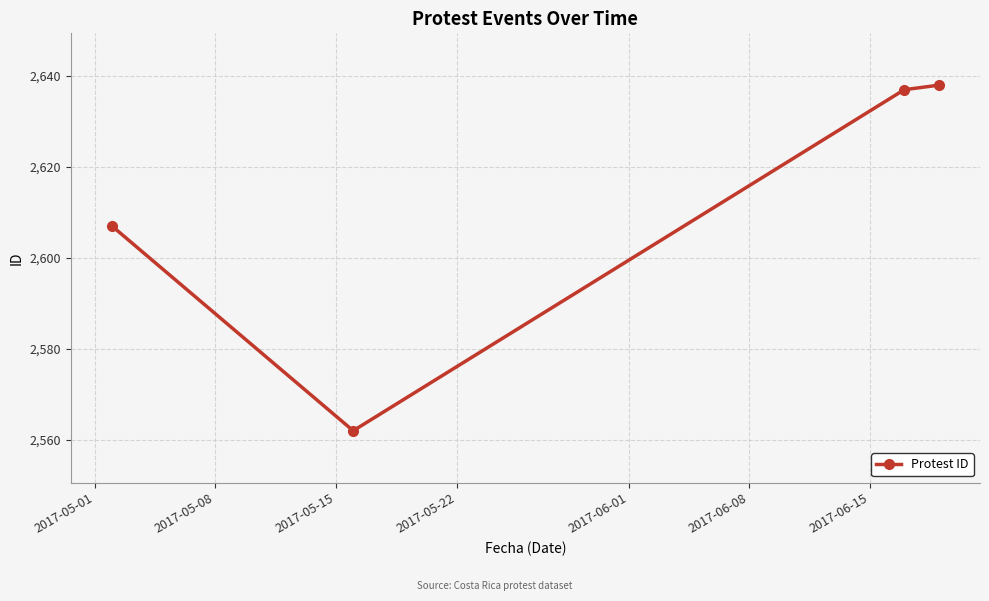

How many points are lower than both their immediate neighbors (excluding endpoints)?

1